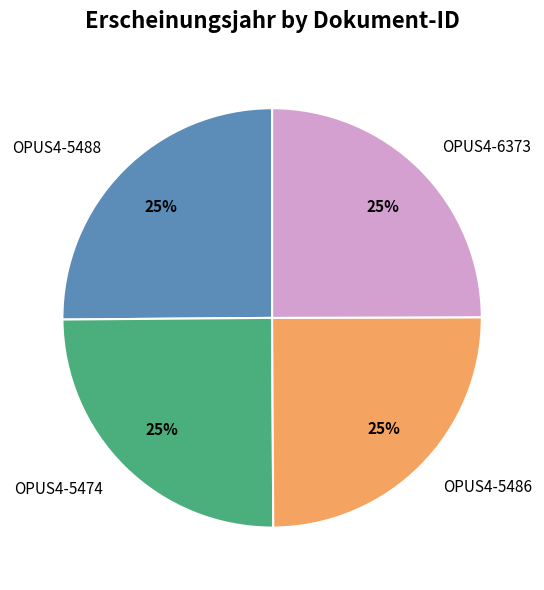

To the nearest percent, what portion does OPUS4-5486 represent?

25%